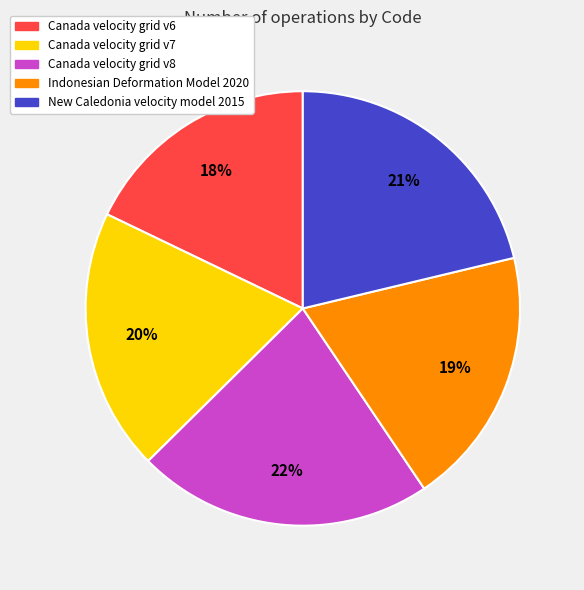

To the nearest percent, what percentage of the pie is Canada velocity grid v8?

22%